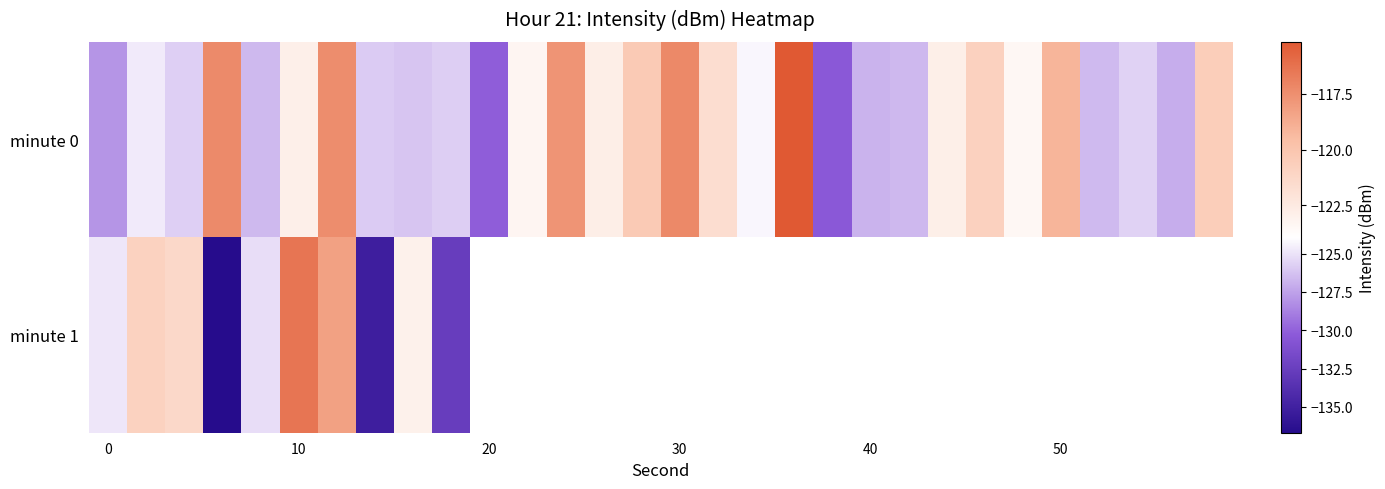

Count the number of data series in this chart.

2